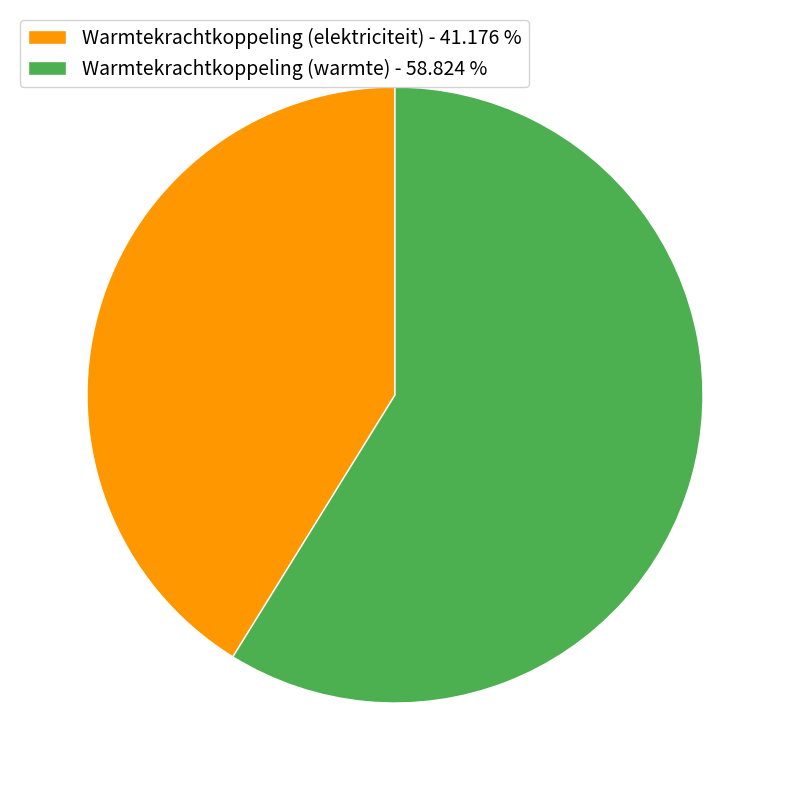

Combined, do Warmtekrachtkoppeling (warmte) - 58.824 % and Warmtekrachtkoppeling (elektriciteit) - 41.176 % account for over 50%?

Yes